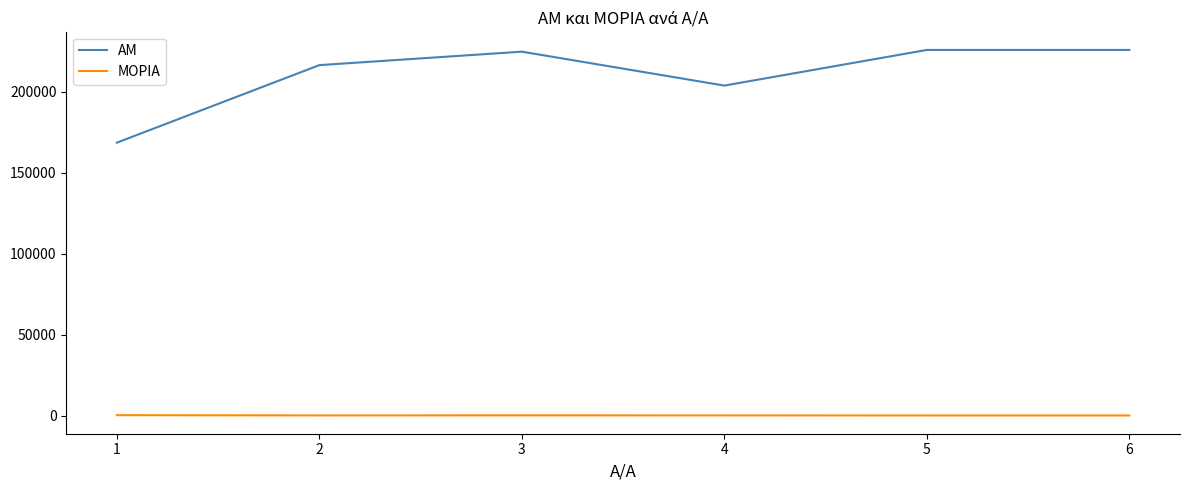

What is the difference between the maximum and minimum values in the ΜΟΡΙΑ series?

164.6